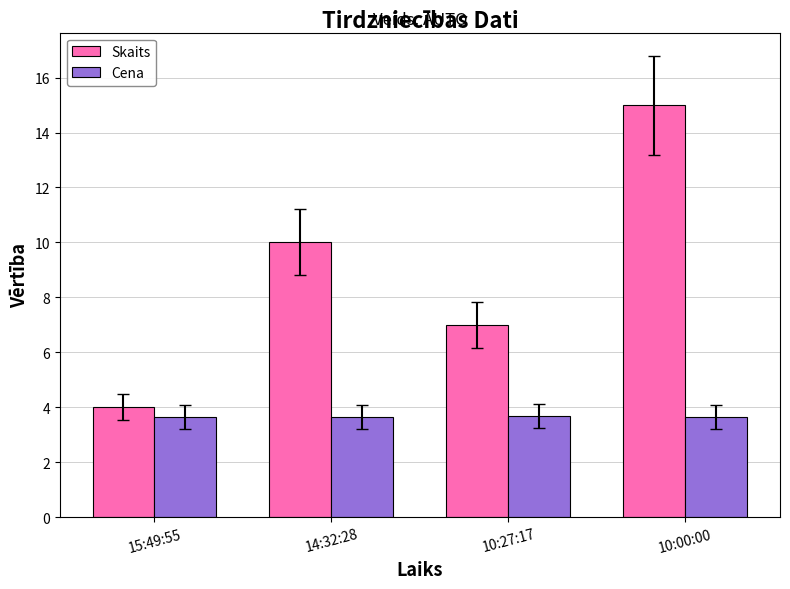

Count the Cena values in the range 3 to 4.

4